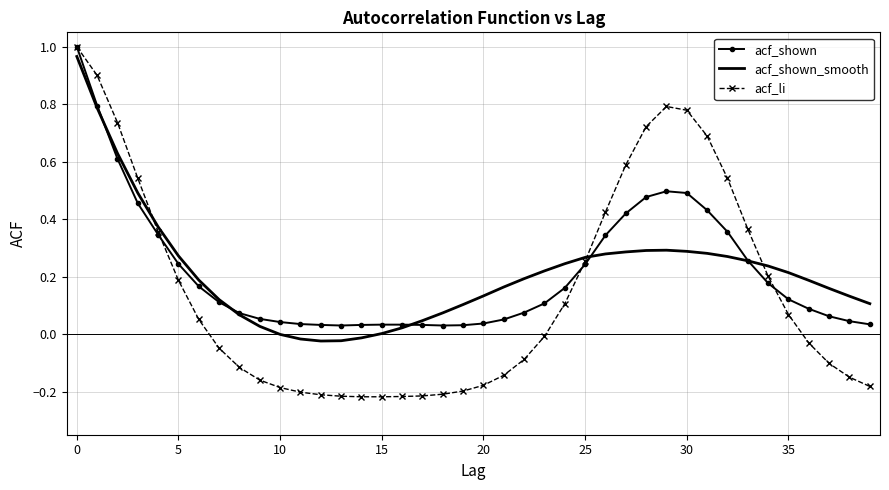

Which series has the widest spread of values?

acf_li